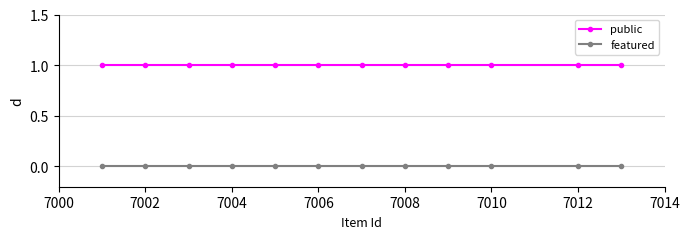

Rank the series by their maximum value, from highest to lowest.

public, featured